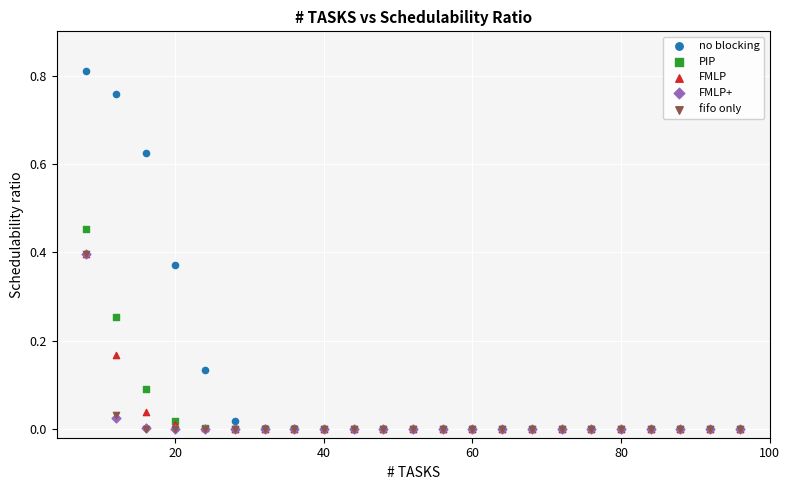

Which series has the largest Y range (max minus min)?

no blocking